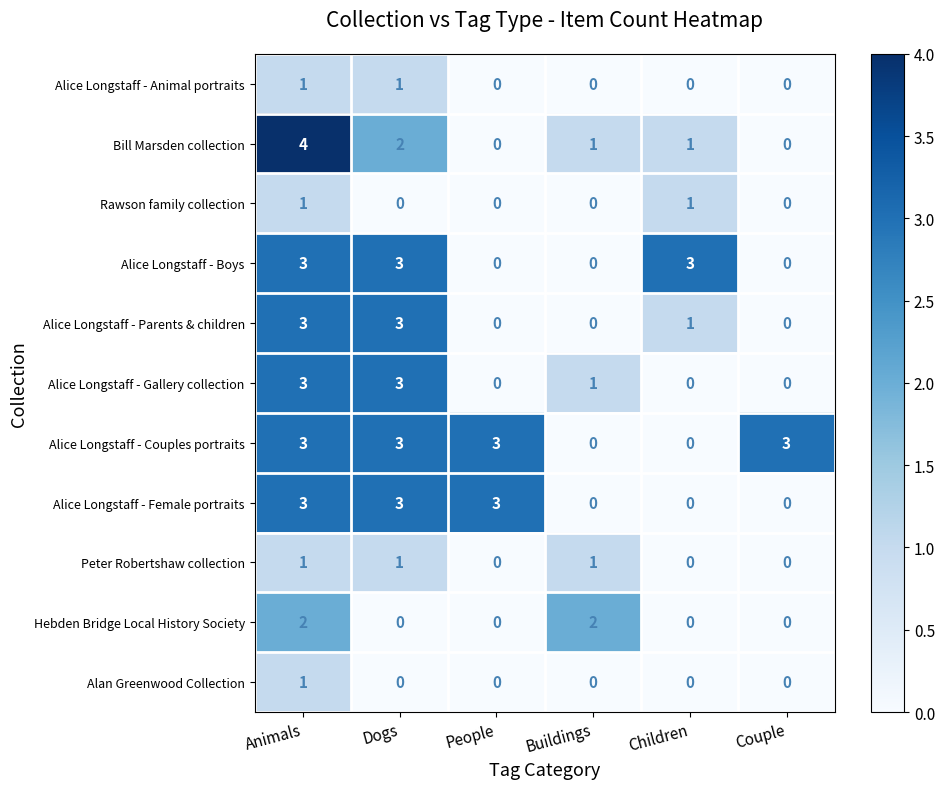

Which series has the widest spread of values?

Bill Marsden collection